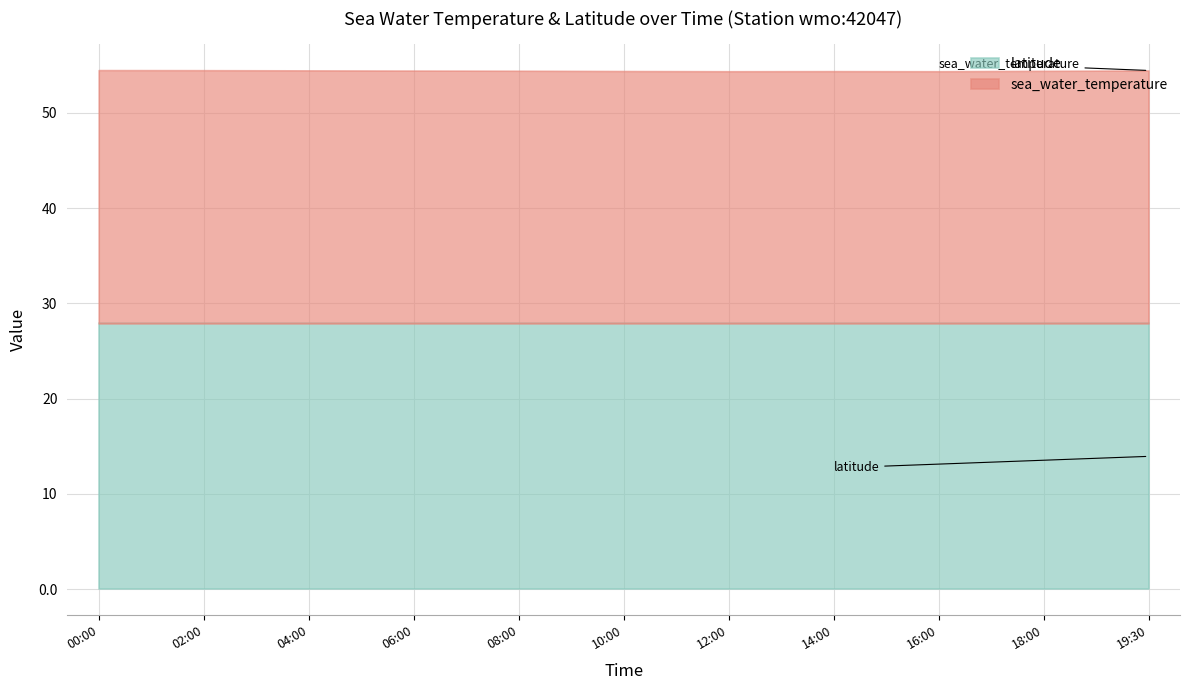

What are all the series names shown in the legend?

latitude, sea_water_temperature